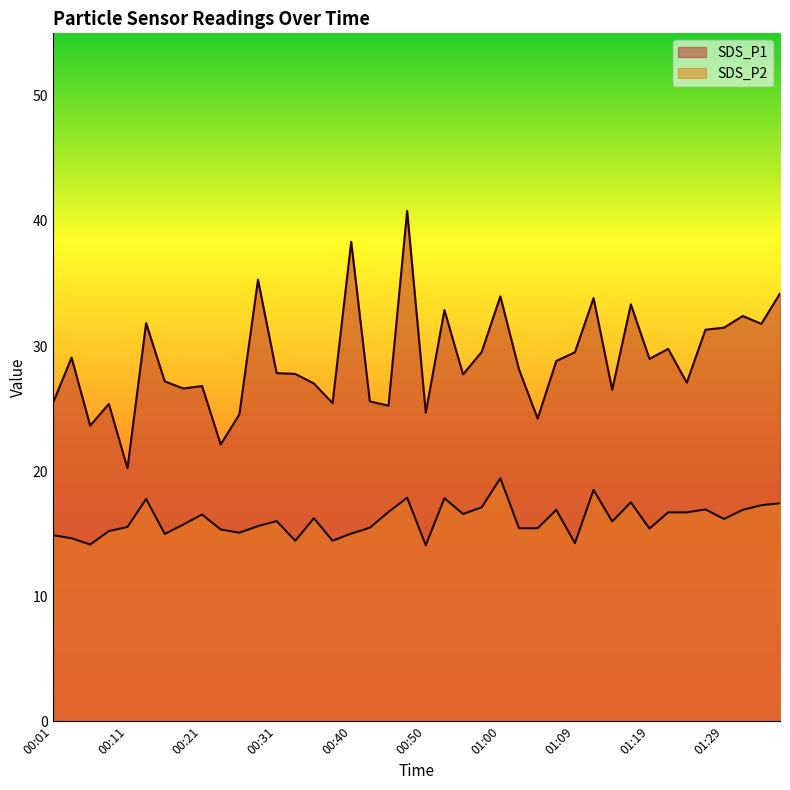

True or false: SDS_P2 and SDS_P1 intersect in this chart.

False